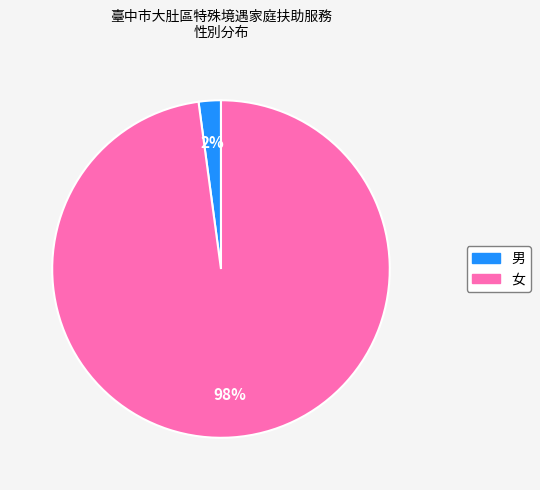

Which category has the biggest portion of the pie?

女